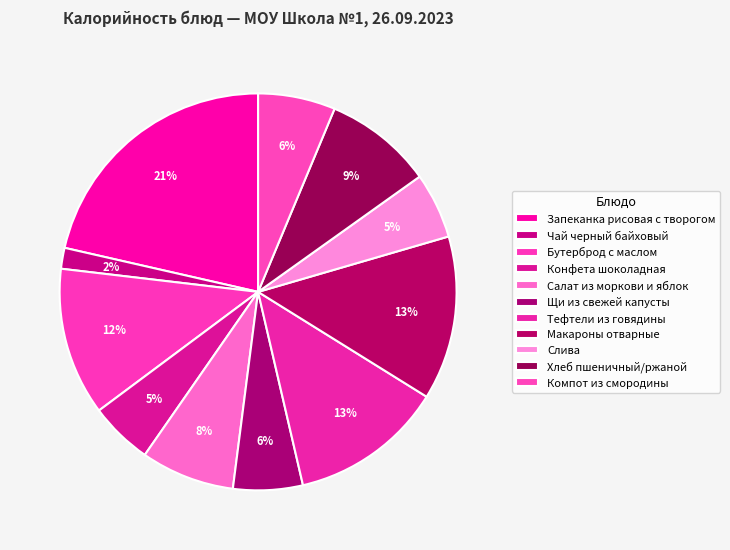

Which has a higher value, Конфета шоколадная or Слива?

Слива